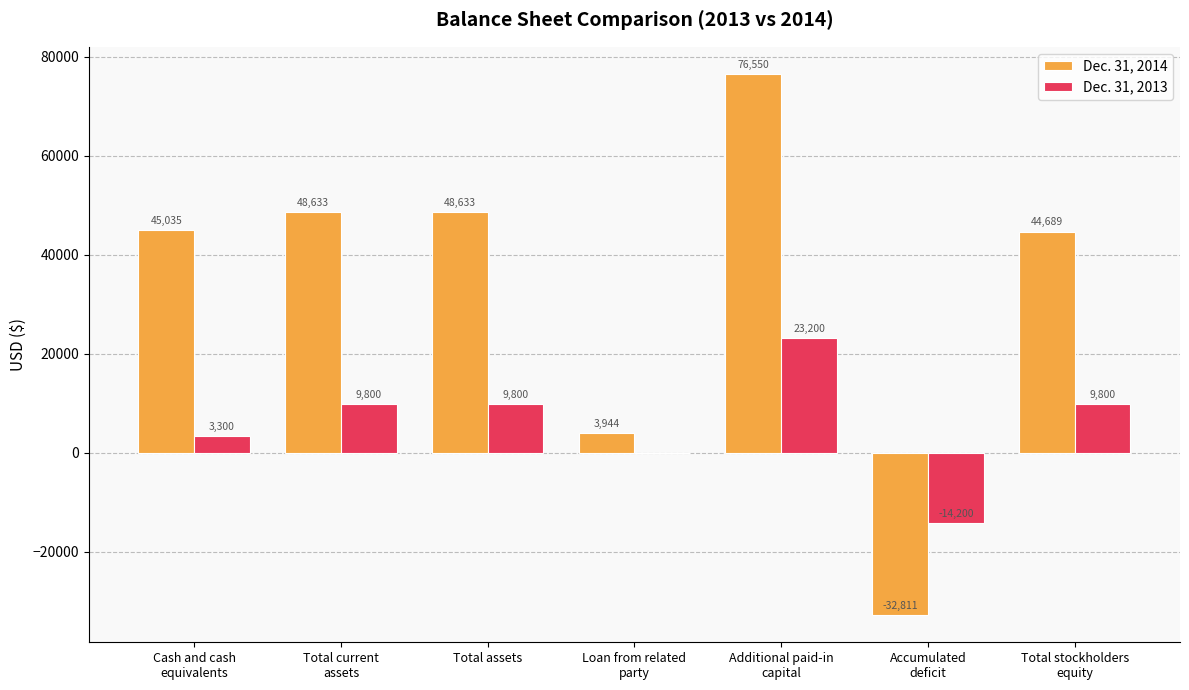

Which series has the widest spread of values?

Dec. 31, 2014